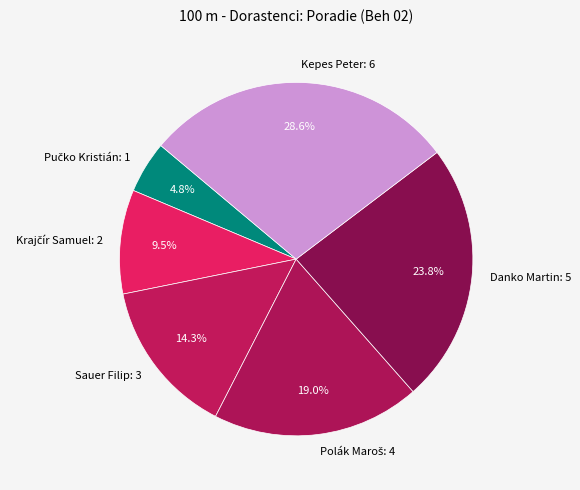

Is there a majority slice in this chart?

No